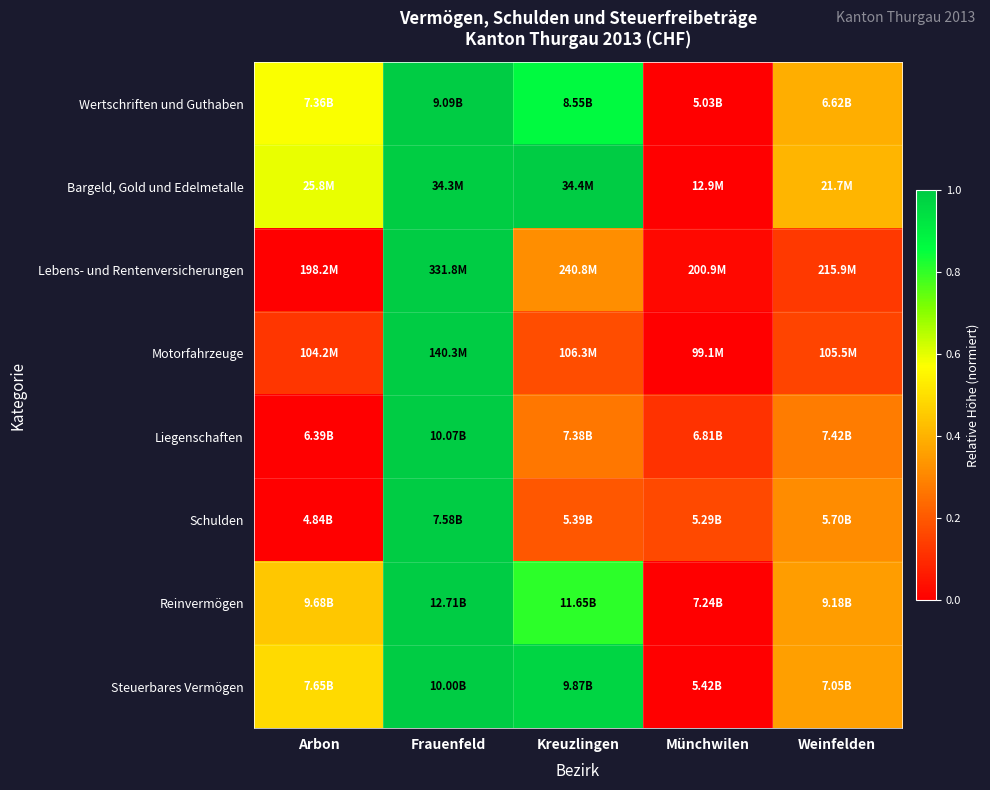

What is the total value across all series at Münchwilen?

0.3